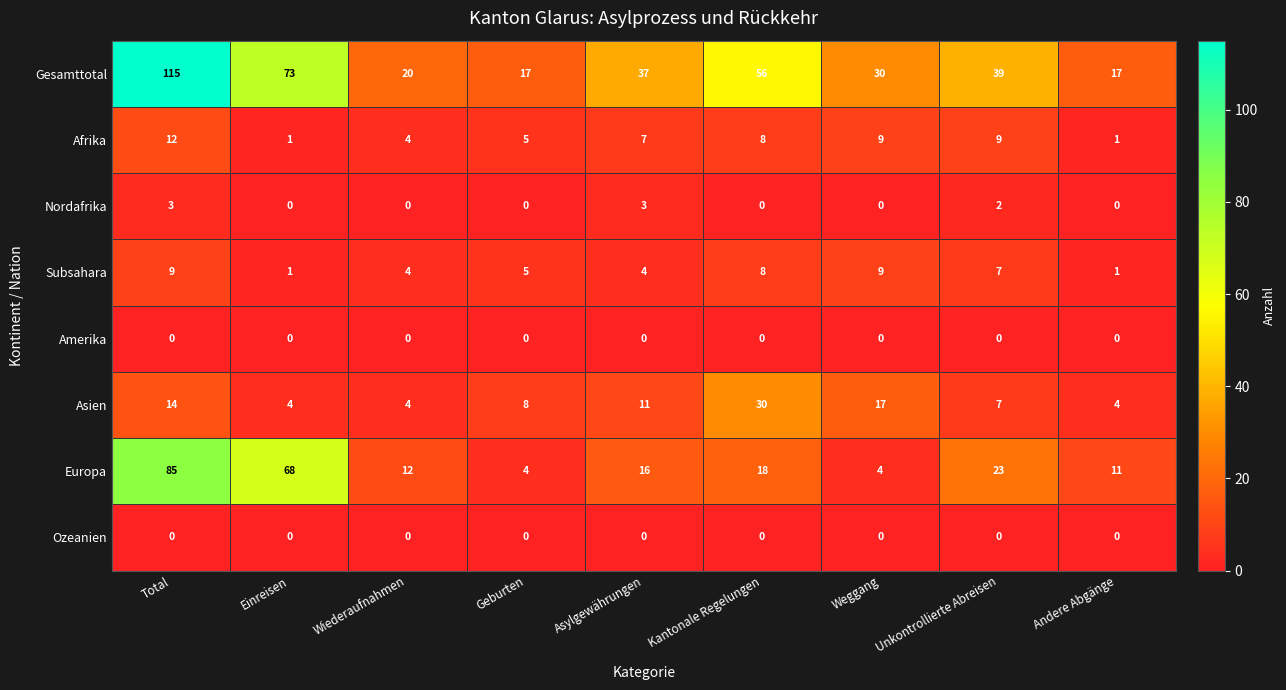

What is the total value across all series at Kantonale Regelungen?

120